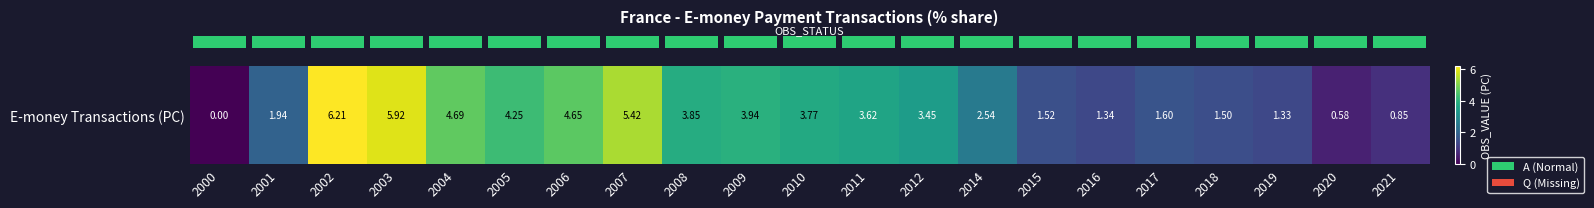

What is the sum of all values?

63.0